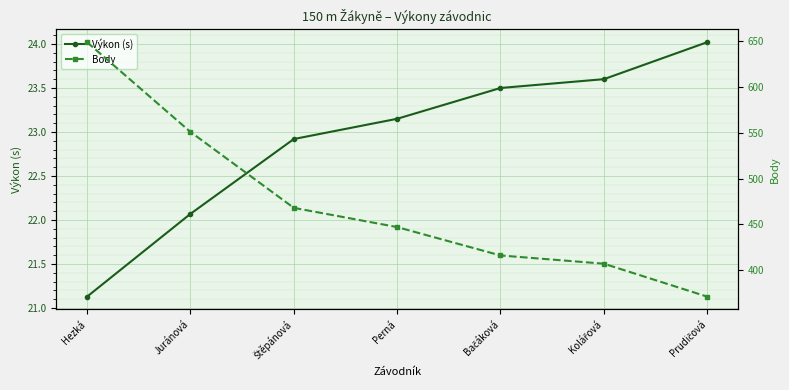

Rank the categories by Výkon (s) value from highest to lowest.

Prudičová, Kolářová, Bačáková, Perná, Štěpánová, Juránová, Hezká